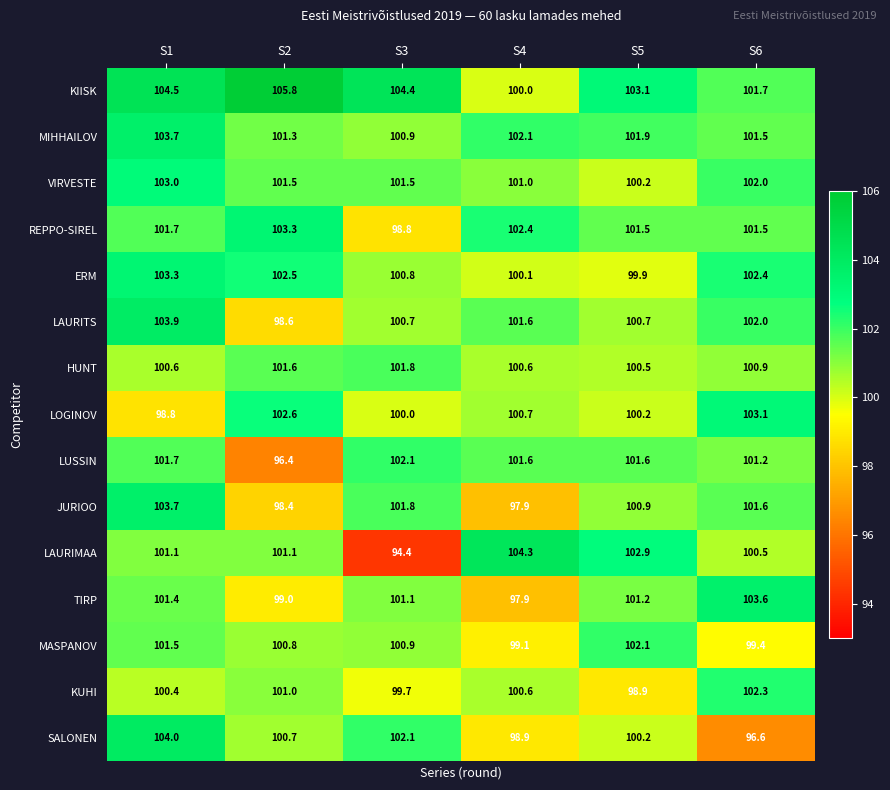

At how many categories does at least one series exceed 99?

6